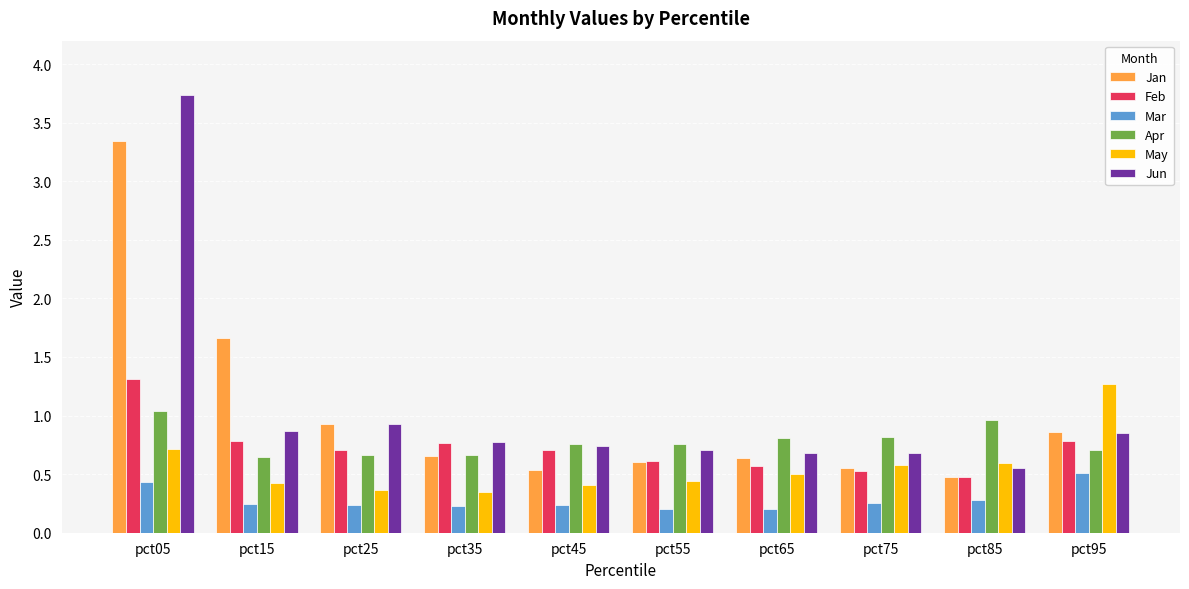

True or false: Jun has a value of 0.6 at pct85.

True